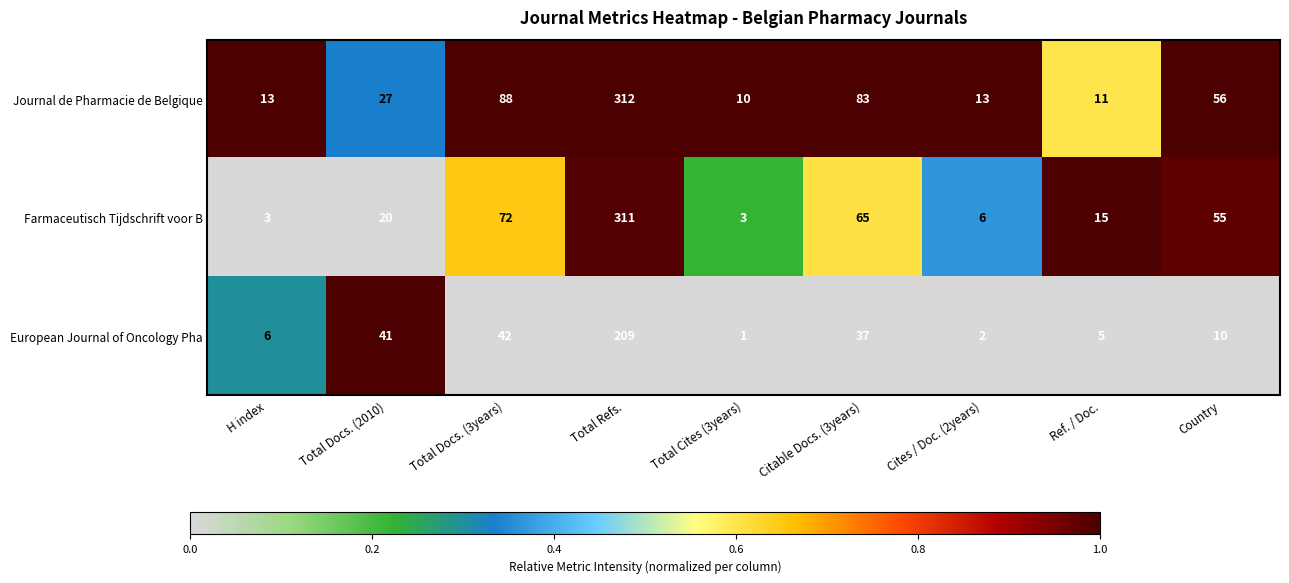

What is the difference between the second highest and minimum values in the European Journal of Oncology Pha series?

41